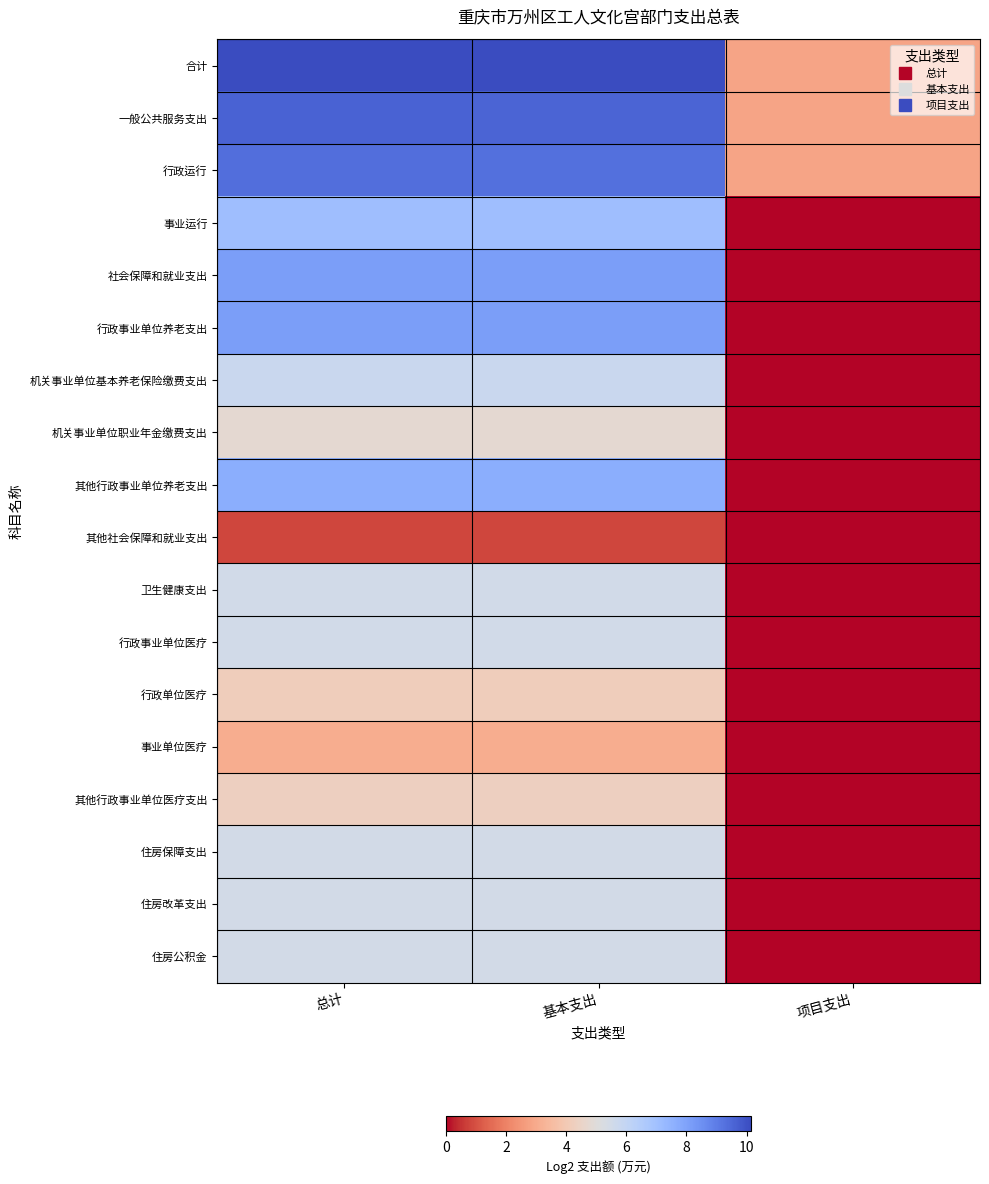

At how many categories does at least one series exceed 7?

2